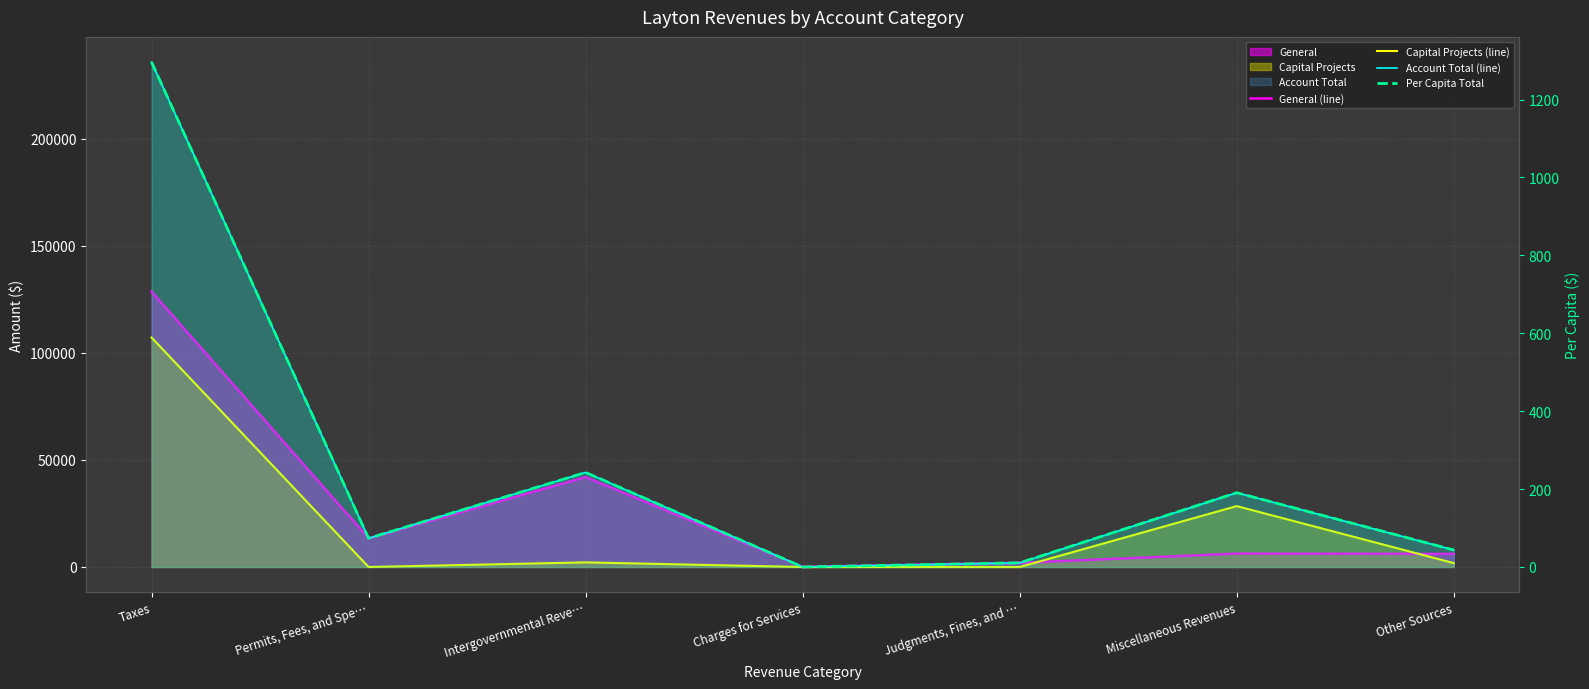

True or false: Per Capita Total and Account Total (line) intersect in this chart.

False